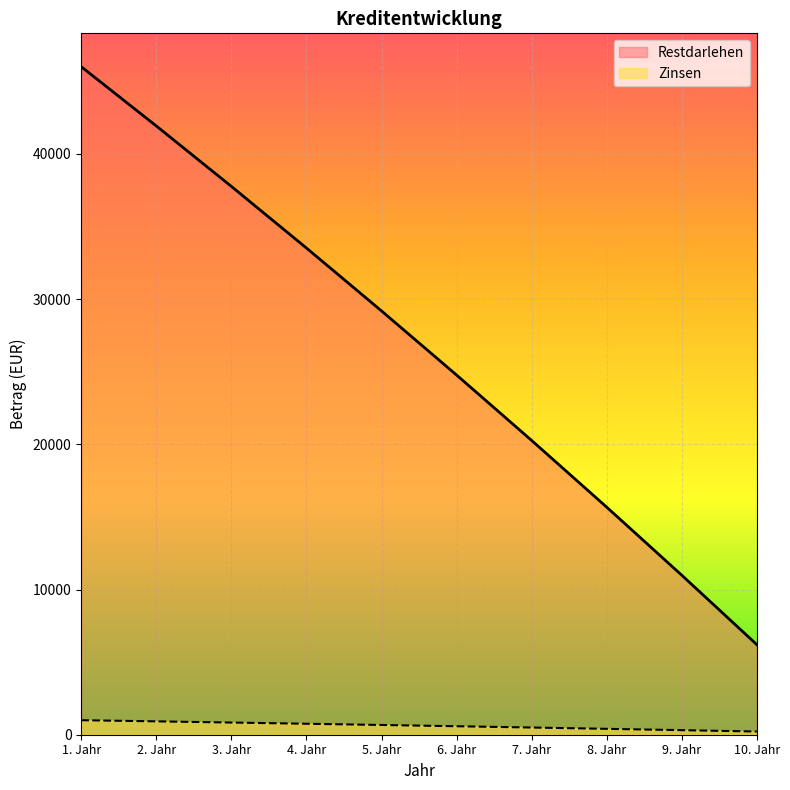

What is the difference between the maximum and minimum values in the Restdarlehen series?

39798.9